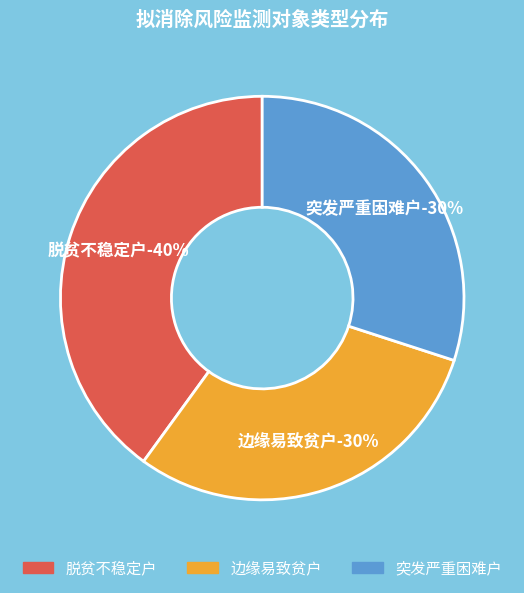

To the nearest percent, what is the average slice percentage?

33%